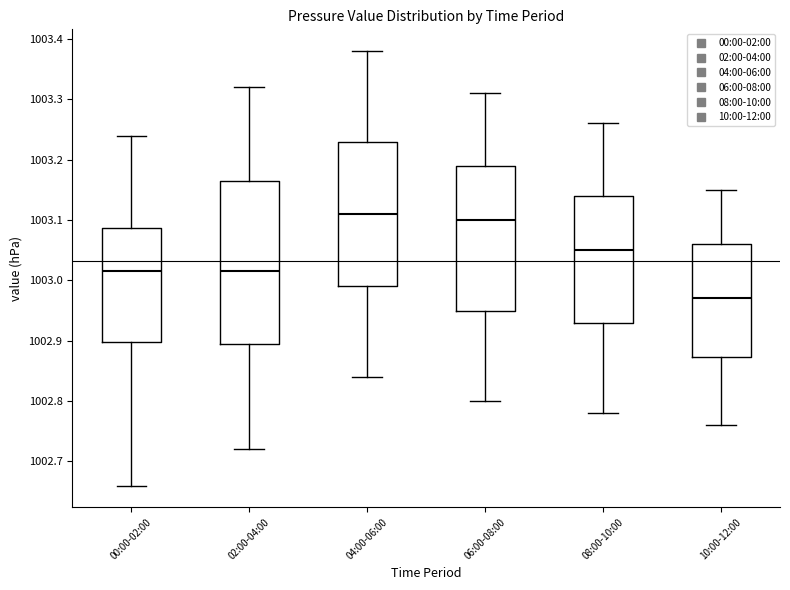

Comparing the boxes themselves (not the whiskers), which one is the tallest?

02:00-04:00